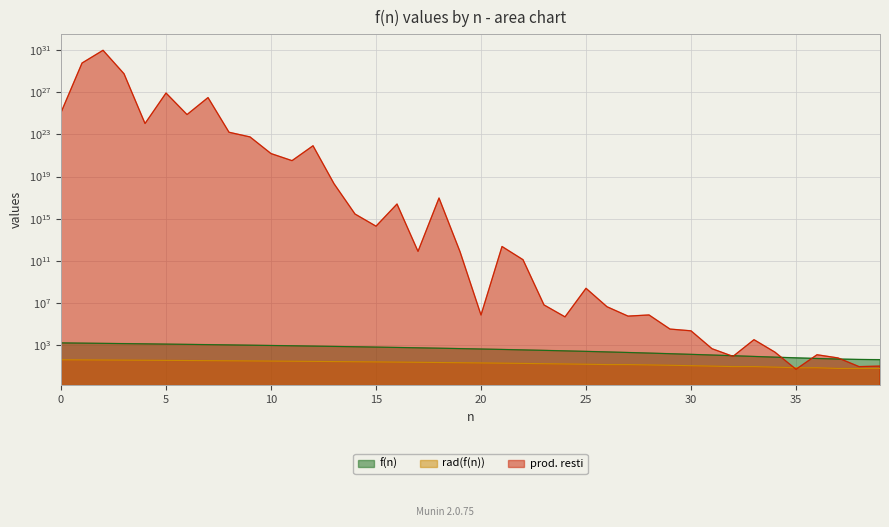

Is it true that f(n) equals 797 at 12?

True